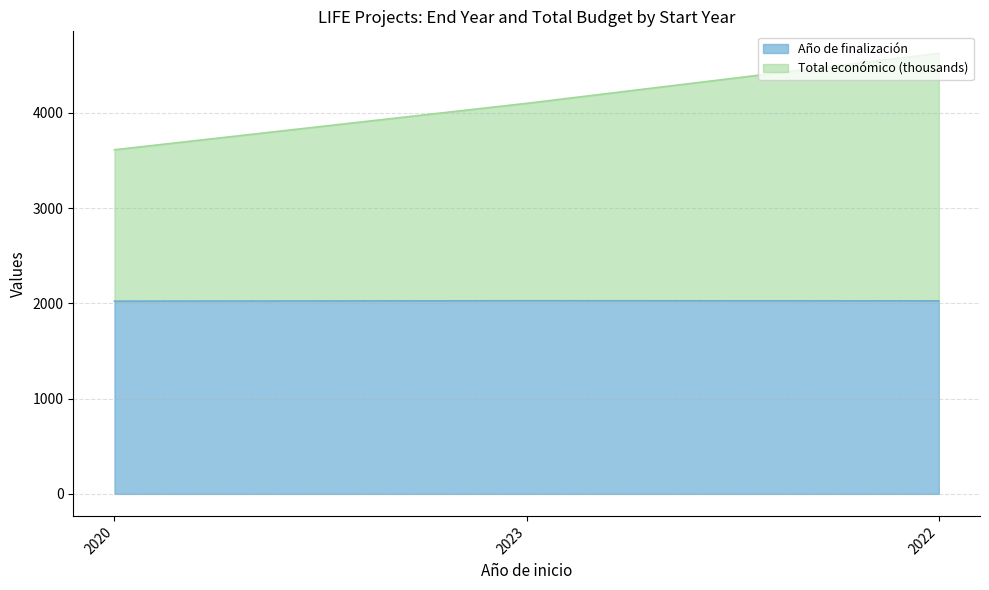

Is the value of Total económico at 2023 greater than the value of Año de finalización at 2023?

Yes